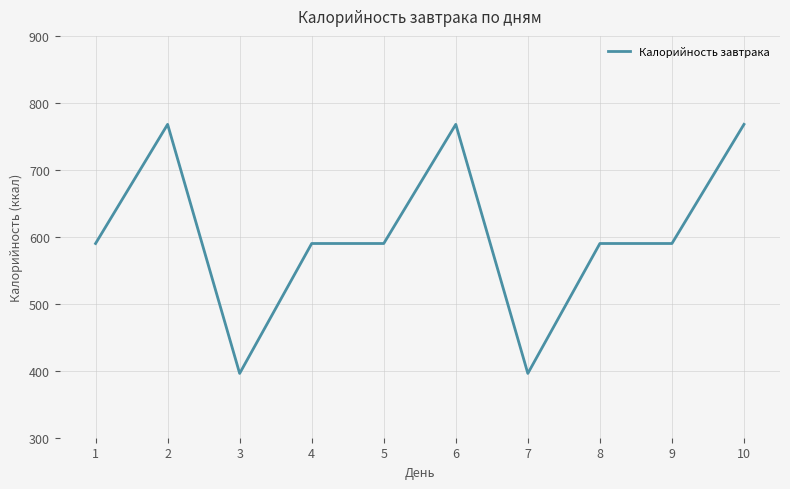

What is the maximum value shown in the chart?

767.9